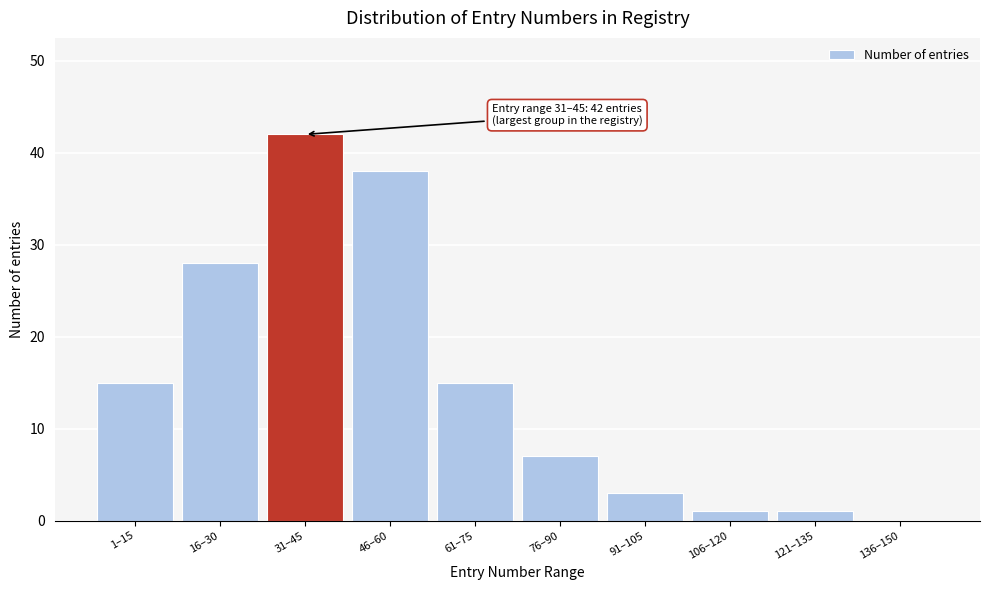

Reading left to right, transcribe all the data shown in this chart.

1–15=15	16–30=28	31–45=42	46–60=38	61–75=15	76–90=7	91–105=3	106–120=1	121–135=1	136–150=0